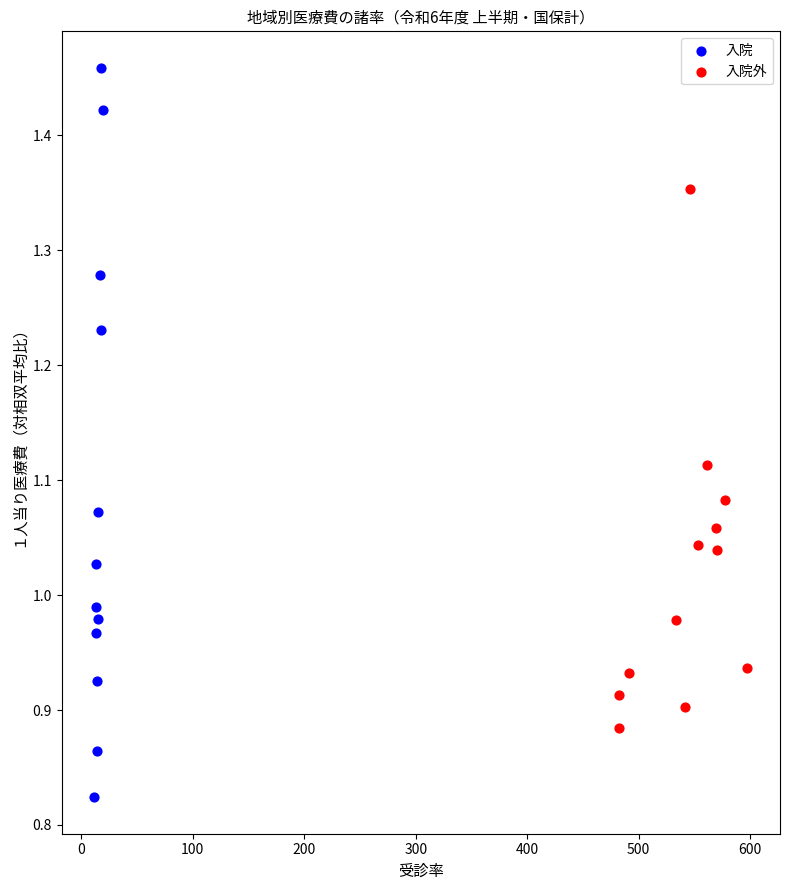

Which series reaches the maximum Y coordinate?

入院